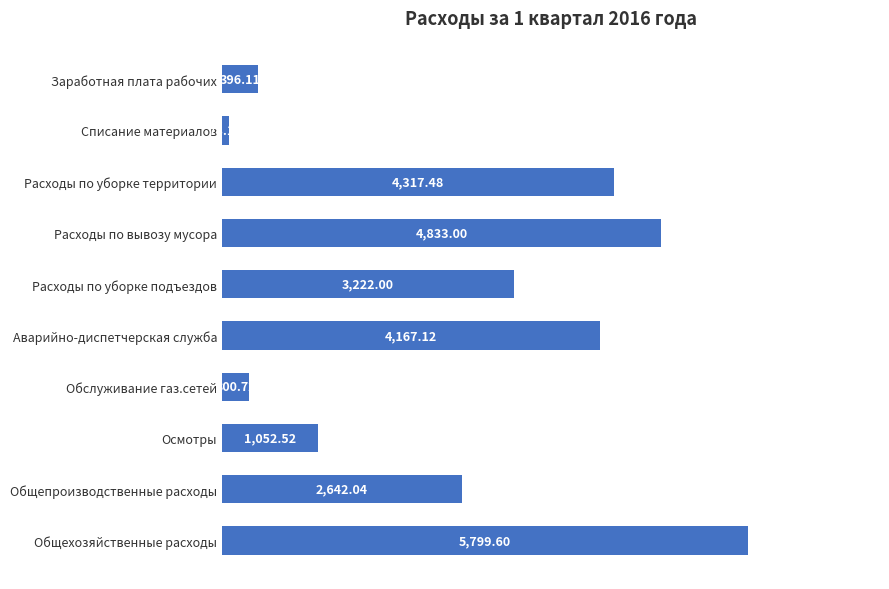

Are the bars horizontal?

Yes